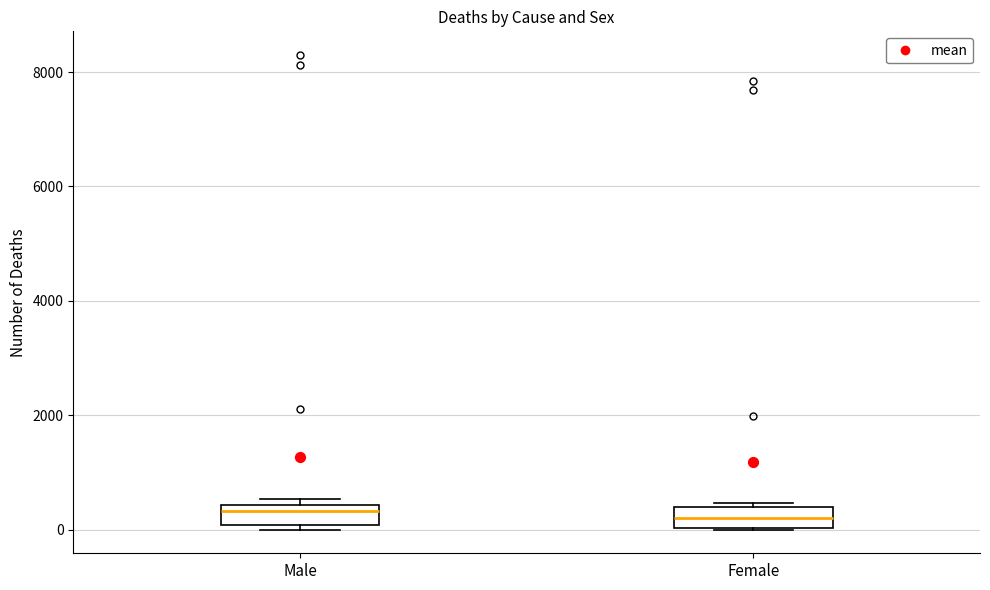

Where is the lower edge of the box for Female on the y-axis? The values are not printed on the chart, so give them approximately, as read against the axis.

0